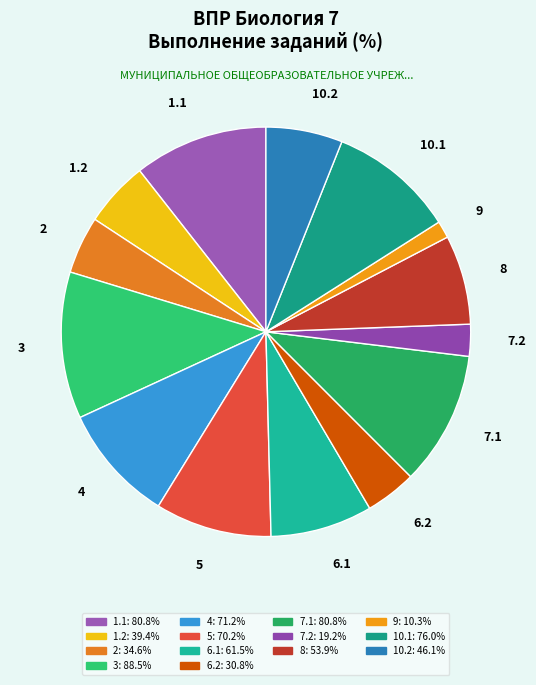

Does 1.1 account for over 50% of the chart?

No